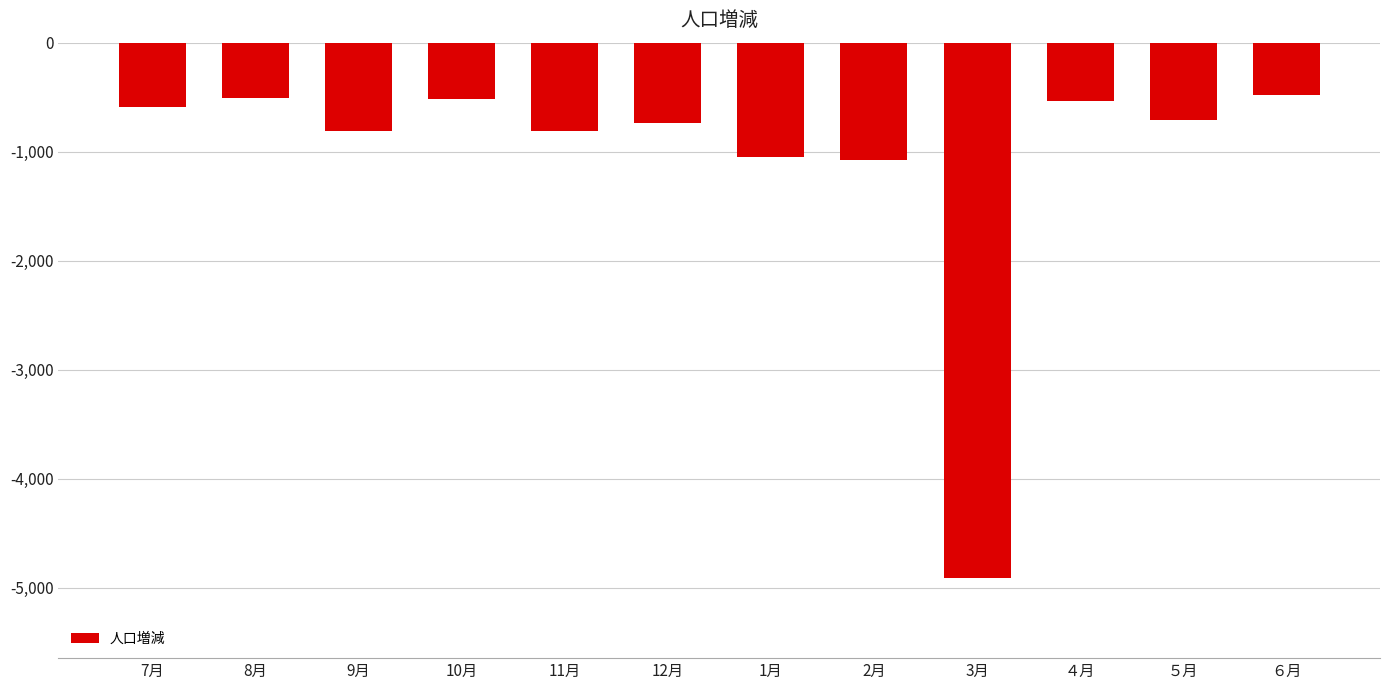

The chart shows a value of -283 at 7月. True or false?

False